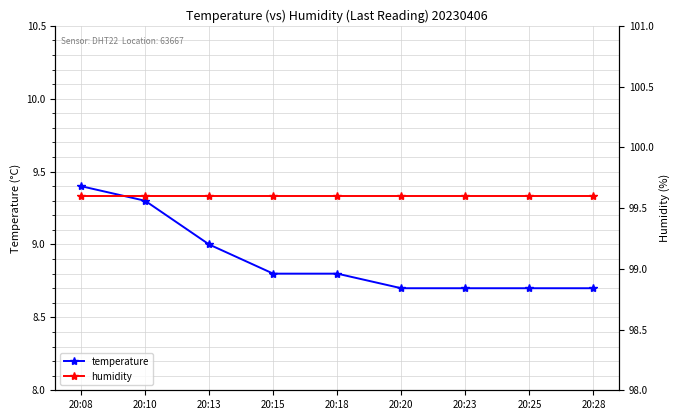

True or false: temperature and humidity intersect in this chart.

False